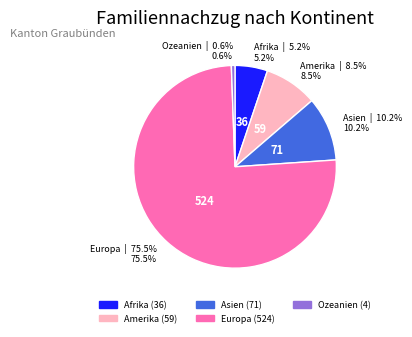

Which category has the smallest portion of the pie?

Ozeanien